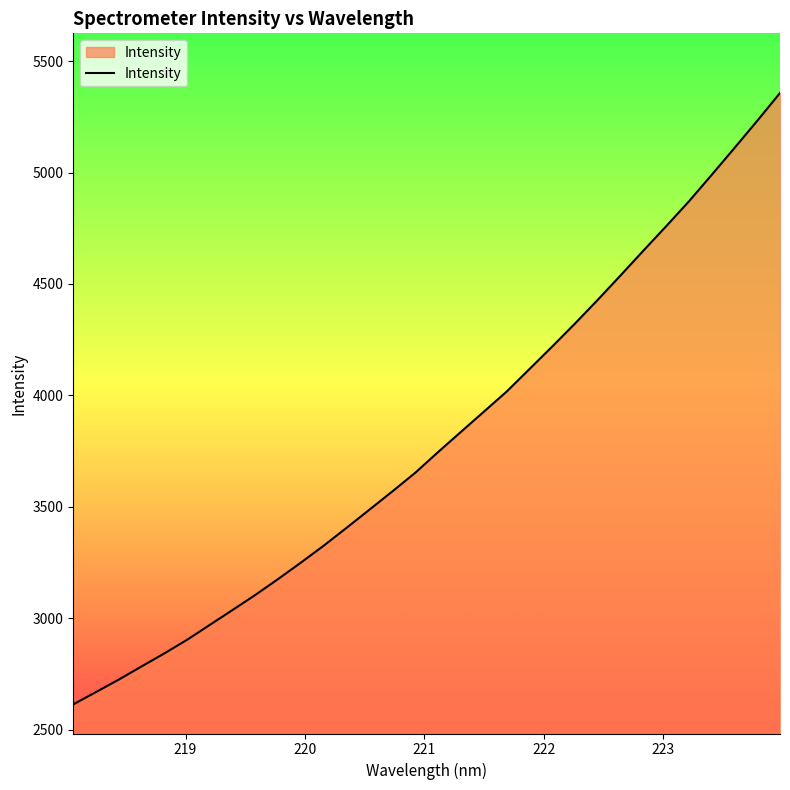

What is the greatest value displayed?

5357.0